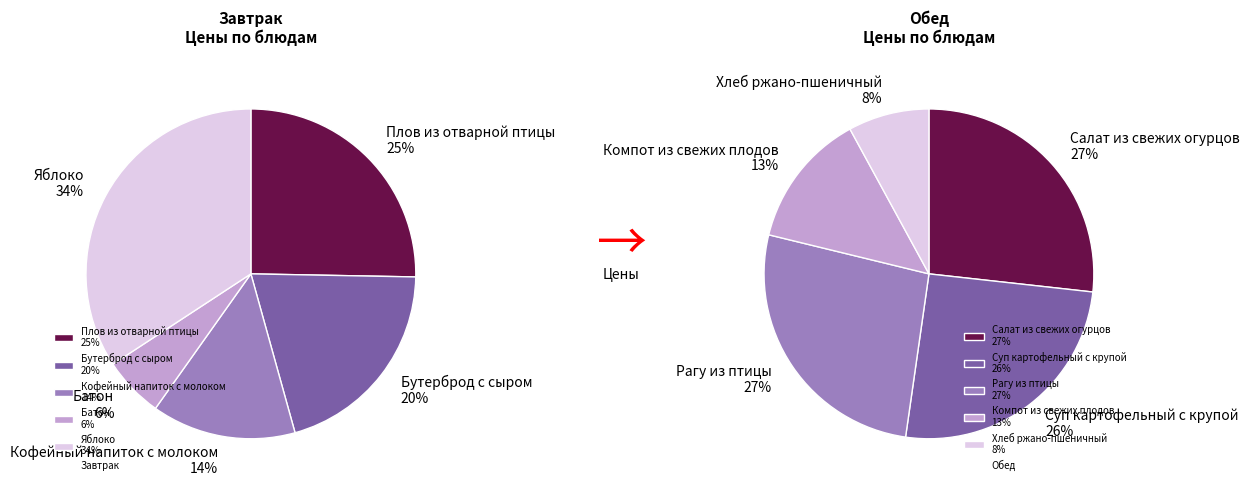

To the nearest percent, what is the difference between the largest and smallest slice percentages?

19%